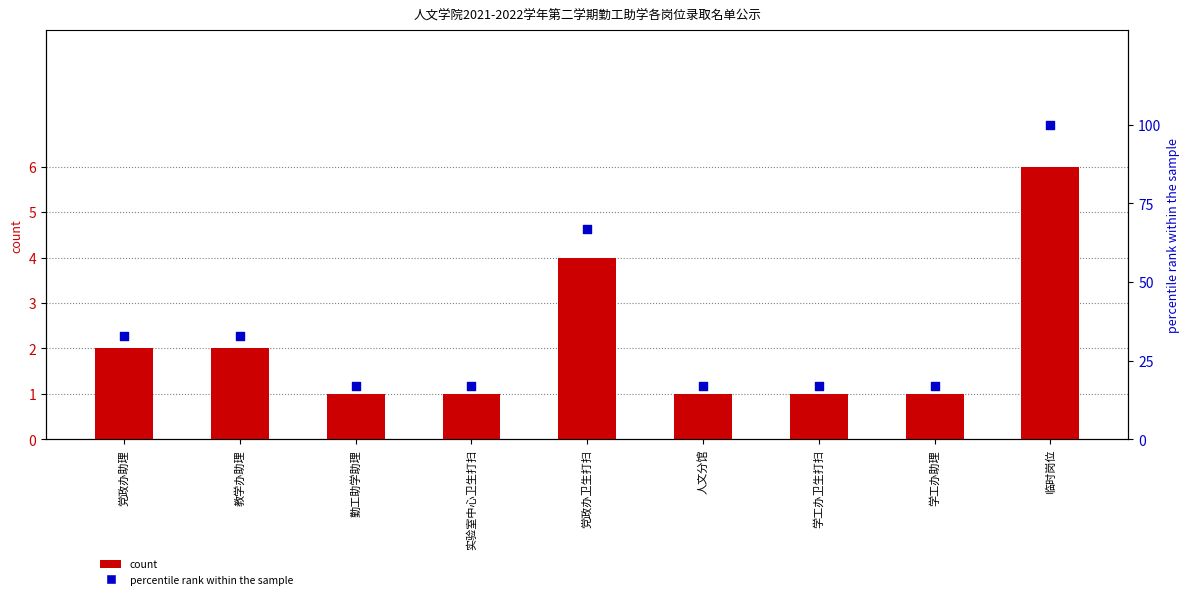

At which category is the sum across all series the highest?

临时岗位